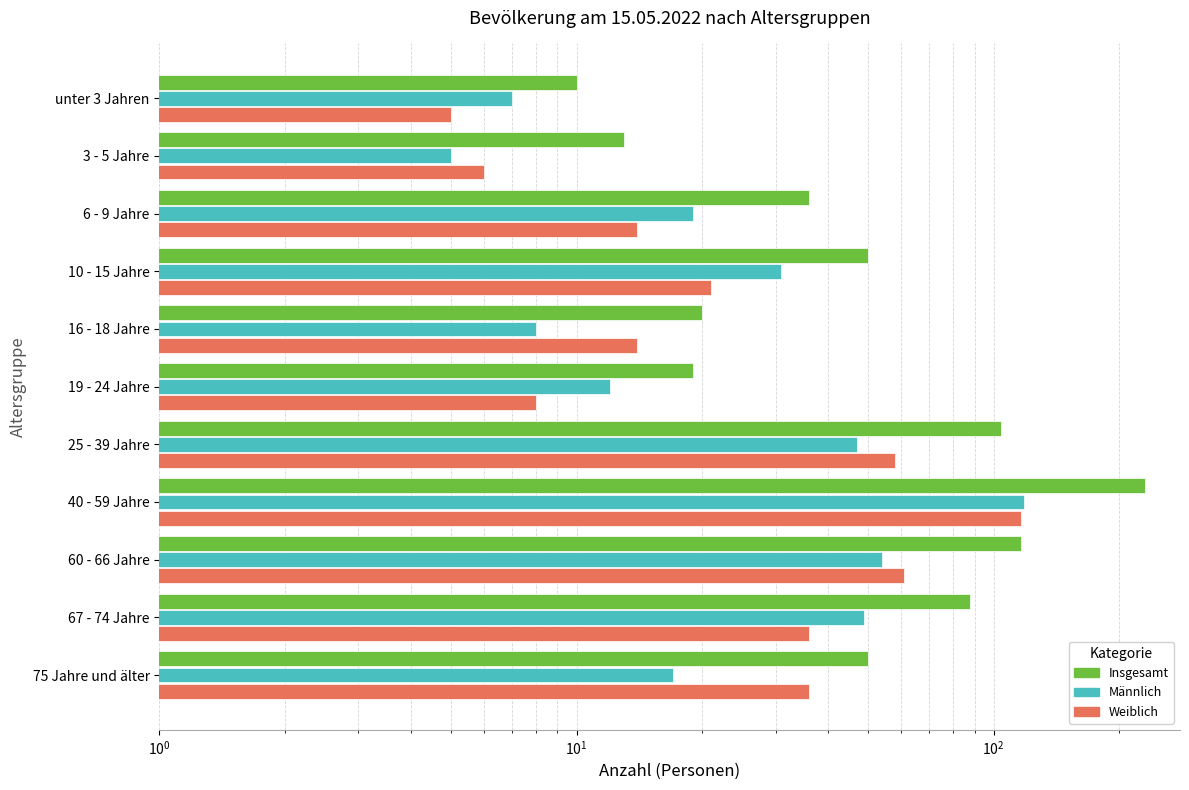

Rank the series by their maximum value, from highest to lowest.

Insgesamt, Männlich, Weiblich